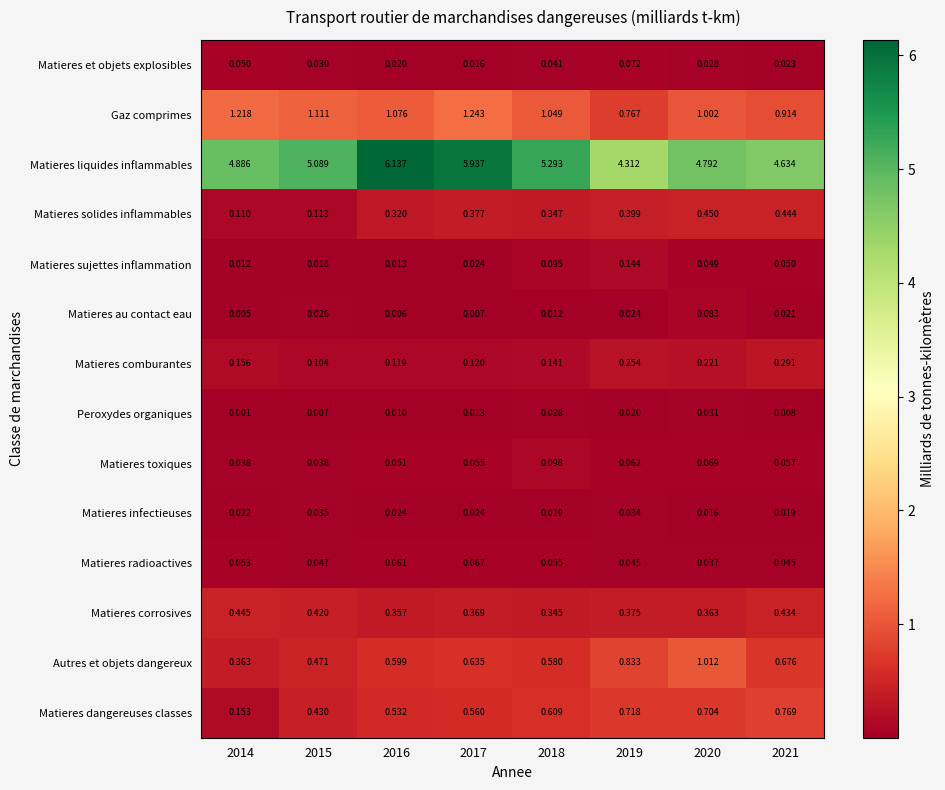

Which series changed the most between 2015 and 2017?

Matieres liquides inflammables